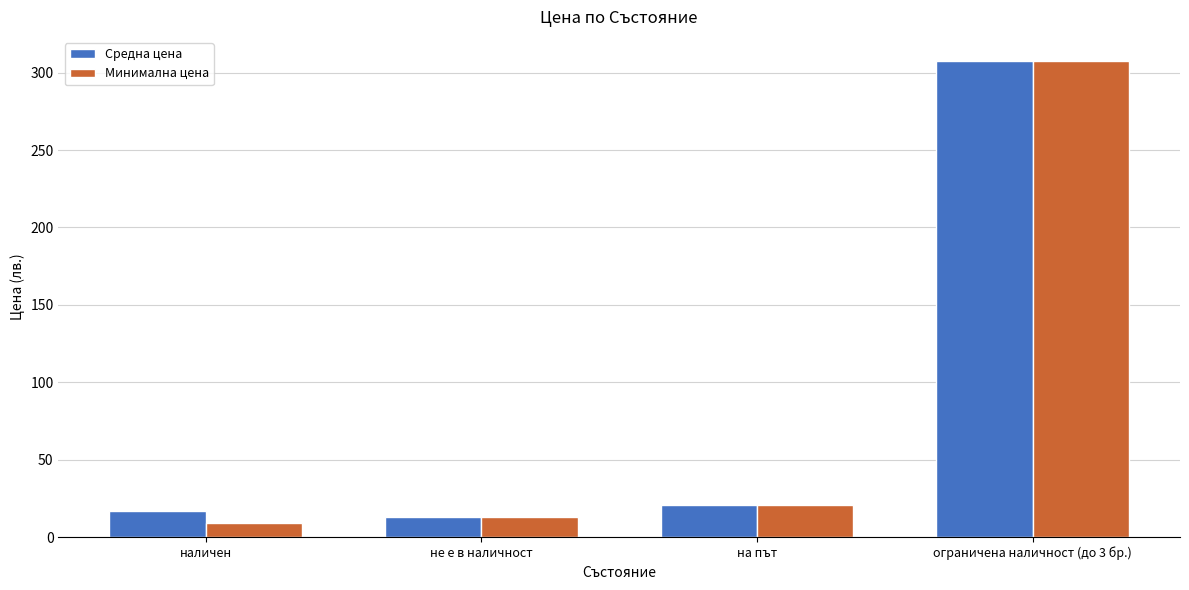

What is the spread (max minus min) of values at наличен?

7.8